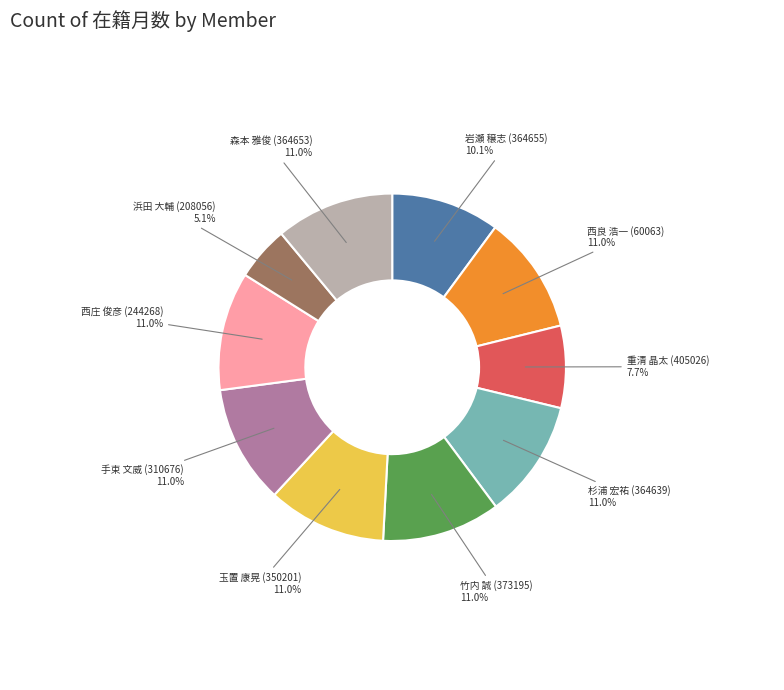

Is there any slice that represents more than half of the pie?

No